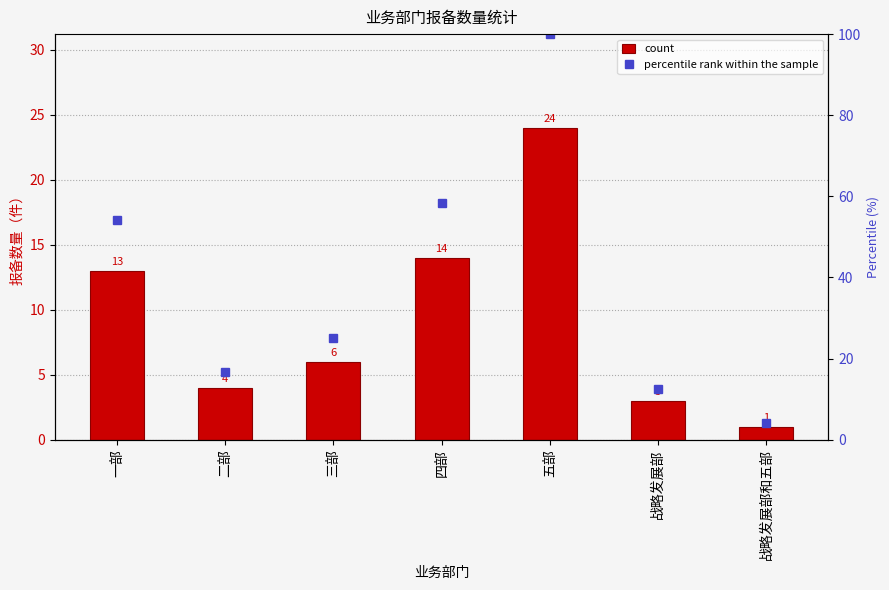

Reading right to left, what are all the values shown in this chart?

count: 1.0	3.0	24.0	14.0	6.0	4.0	13.0
percentile rank within the sample: 4.2	12.5	100.0	58.3	25.0	16.7	54.2